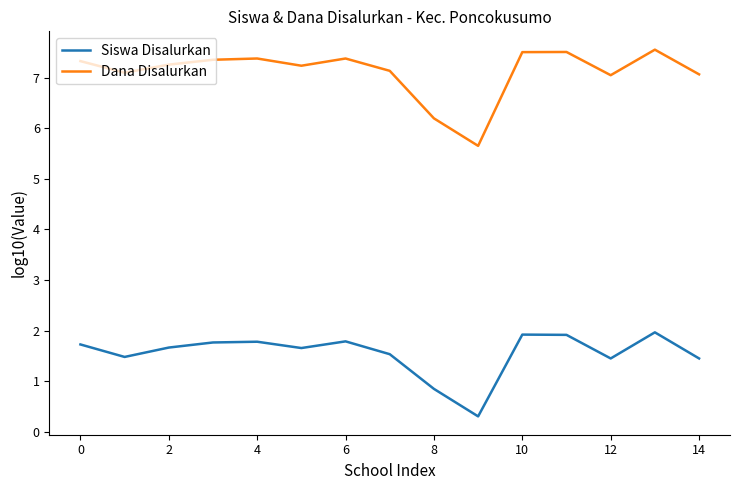

Which series has the widest spread of values?

Dana Disalurkan